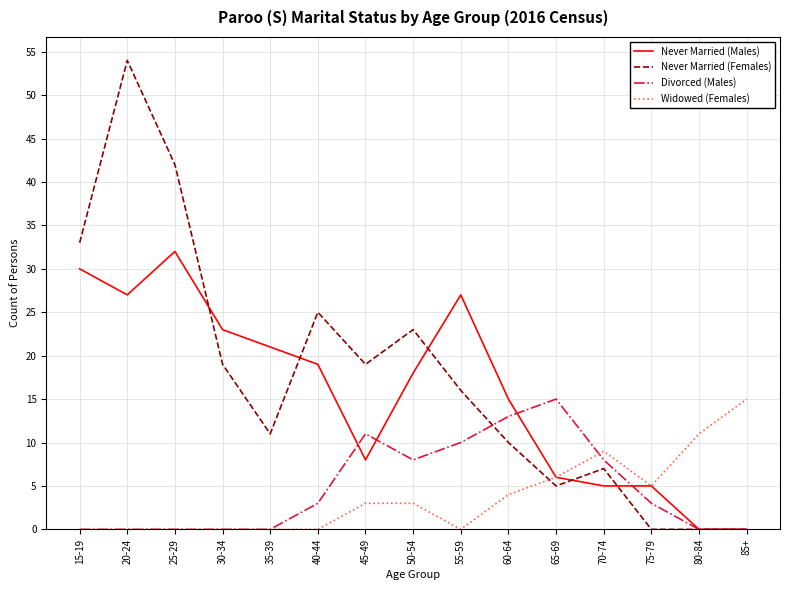

At which category does Never Married (Females) reach its first local valley?

35-39